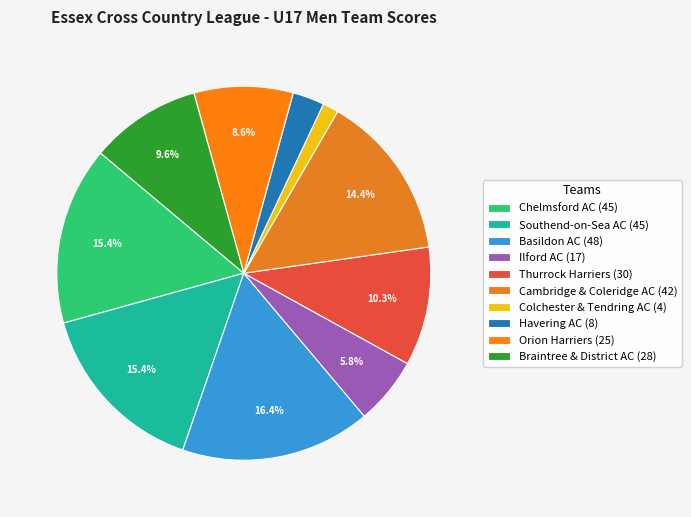

Is it true that Ilford AC is 6% of the pie?

True